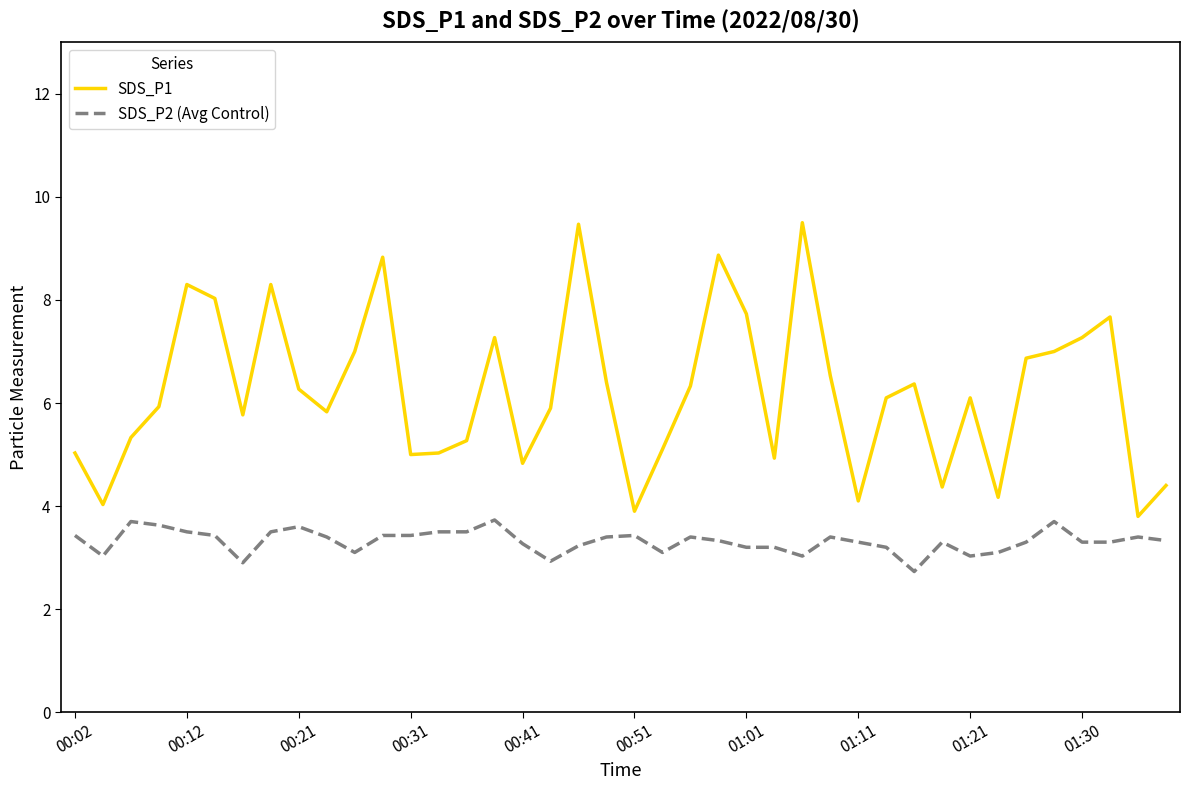

True or false: SDS_P2 (Avg Control) and SDS_P1 cross at least once.

False